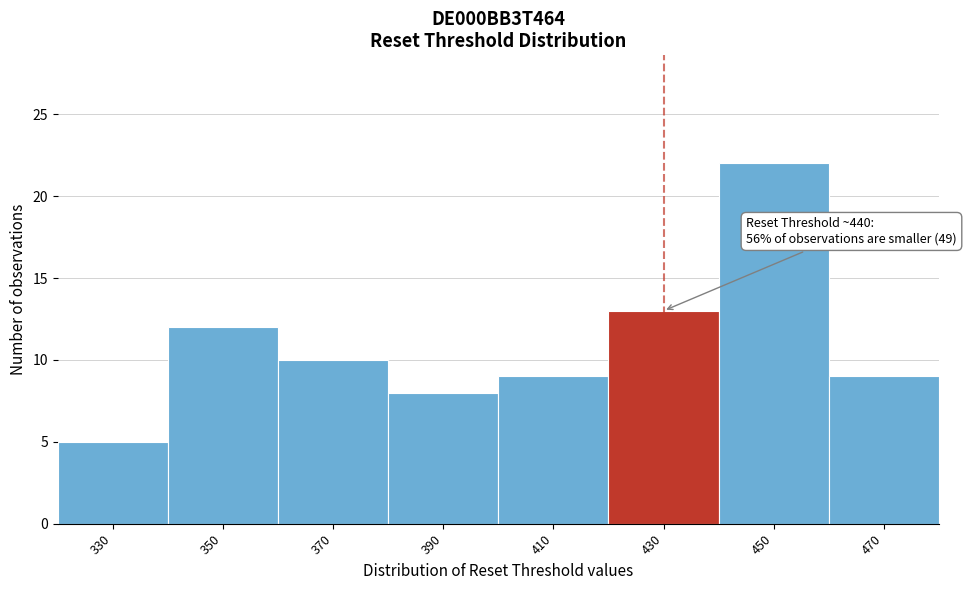

Reading left to right, transcribe all the data shown in this chart.

5	12	10	8	9	13	22	9